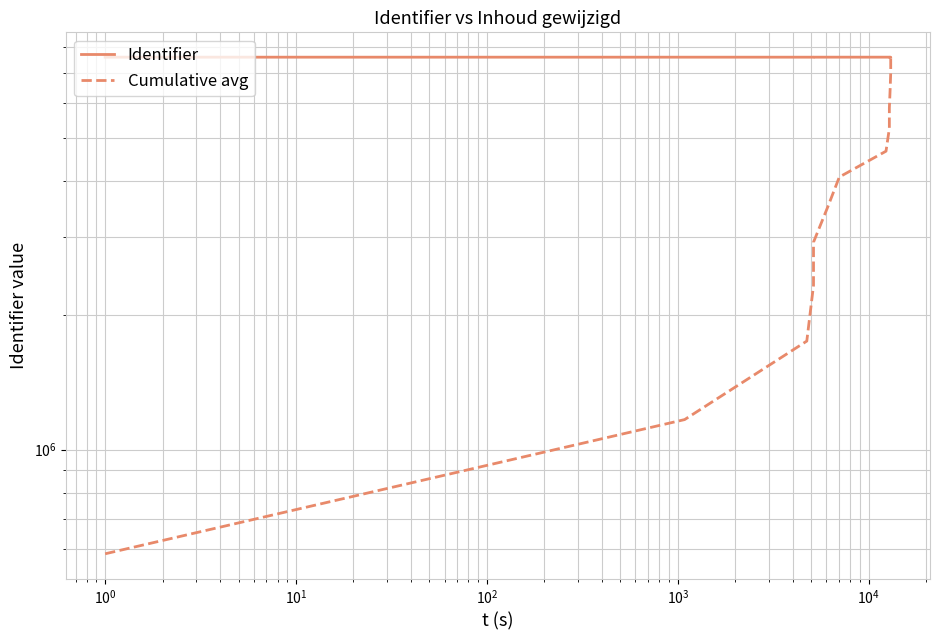

What are all the series names shown in the legend?

Identifier, Cumulative avg